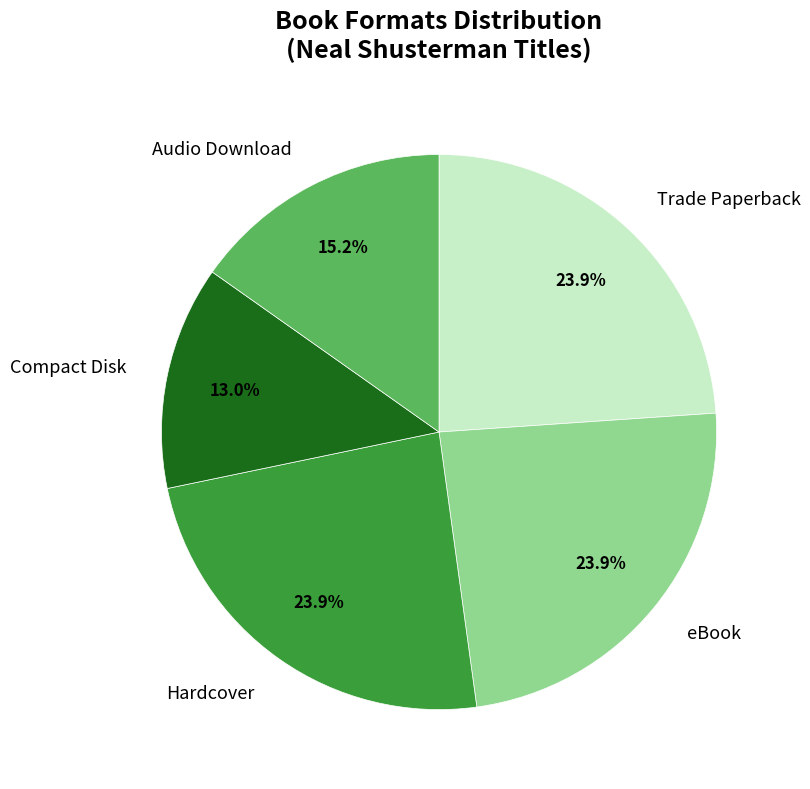

Between Audio Download and Hardcover, which is larger?

Hardcover